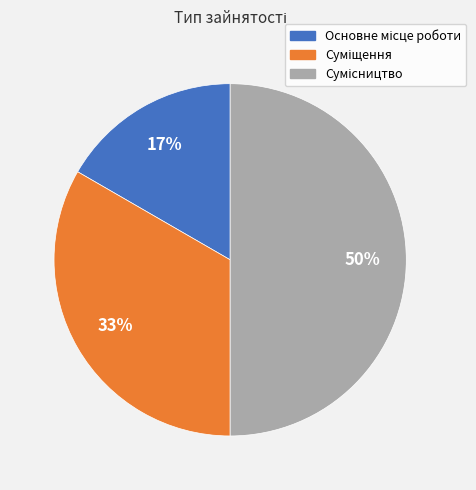

To the nearest percent, what is the average slice percentage?

33%